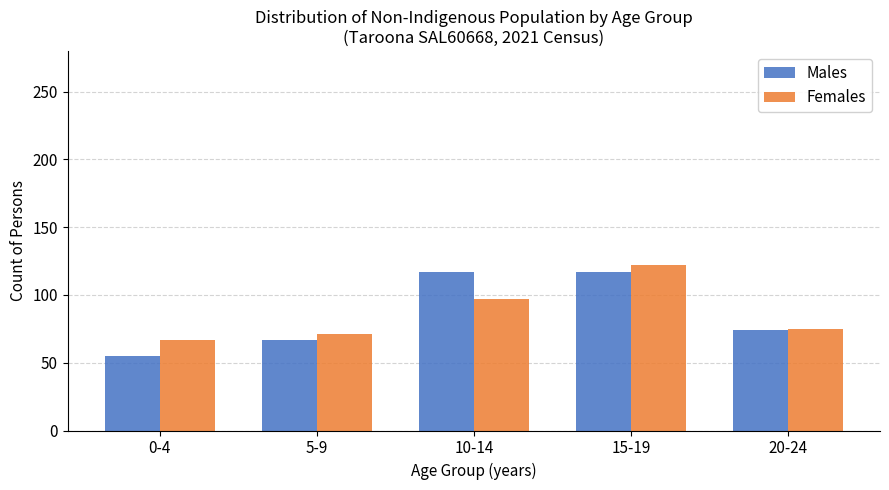

Reading left to right, extract all data points from this chart.

Males: 0-4=55	5-9=67	10-14=117	15-19=117	20-24=74
Females: 0-4=67	5-9=71	10-14=97	15-19=122	20-24=75